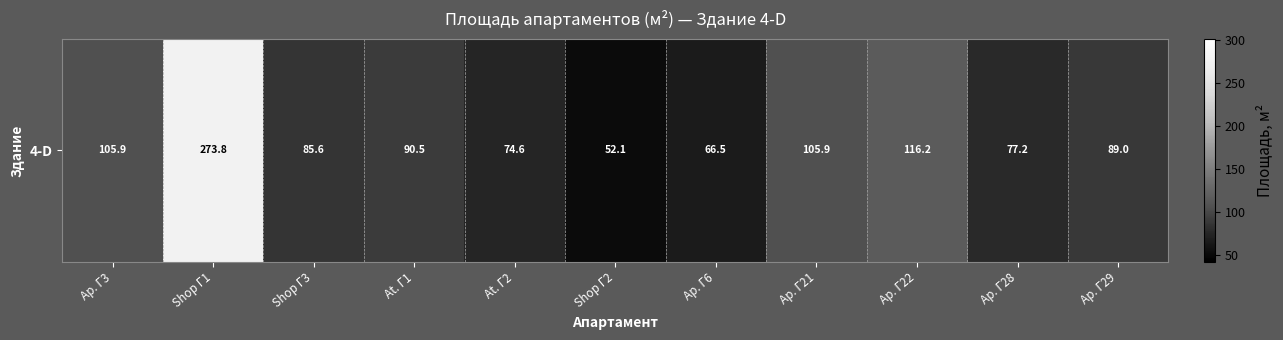

Rank the categories by value from lowest to highest.

Shop Г2, Ap. Г6, At. Г2, Ap. Г28, Shop Г3, Ap. Г29, At. Г1, Ap. Г3, Ap. Г21, Ap. Г22, Shop Г1